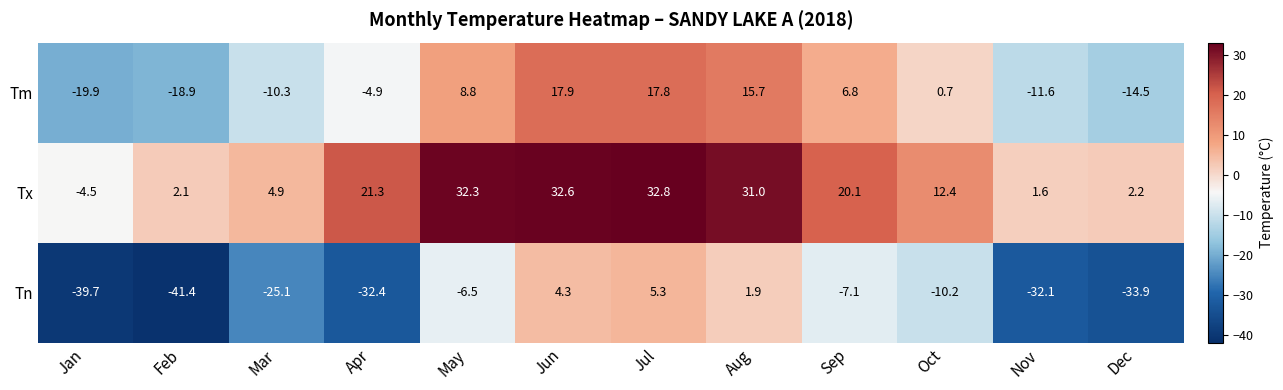

Between May and Jul, which series saw the biggest shift?

Tn